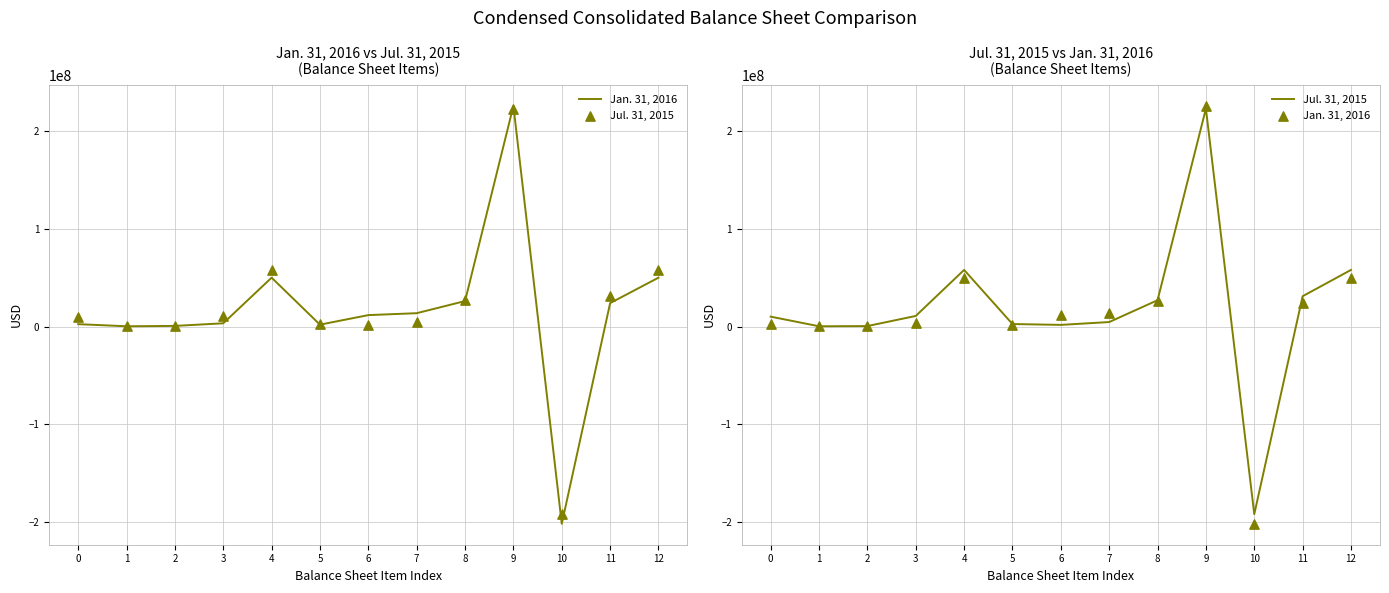

What is the total value across all series at 5?

4441365